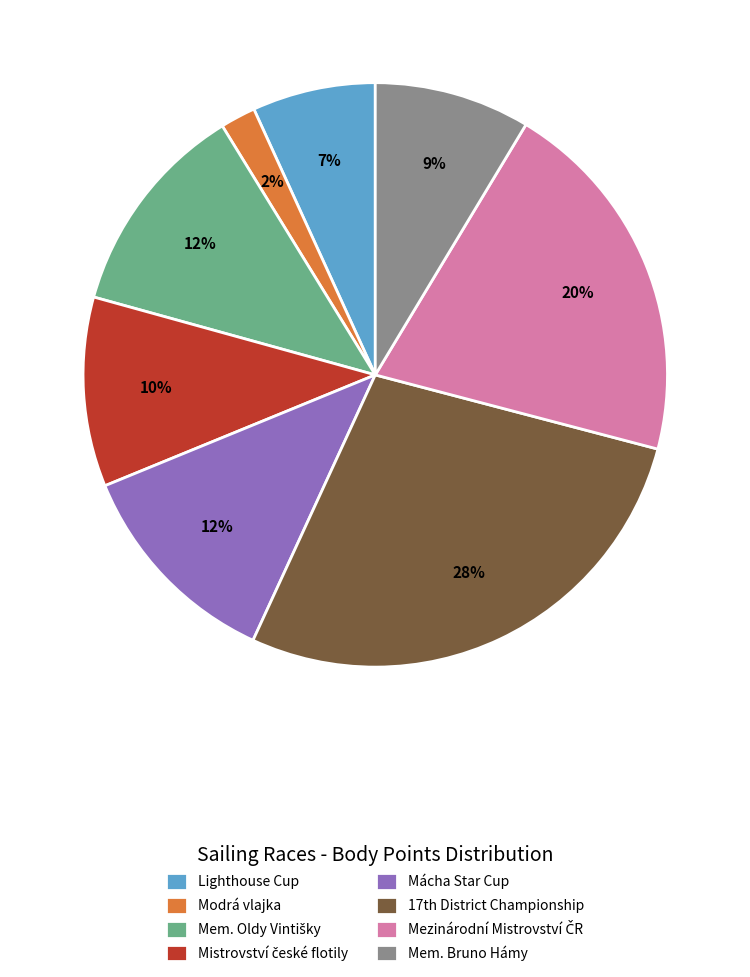

Does any single category account for the majority?

No